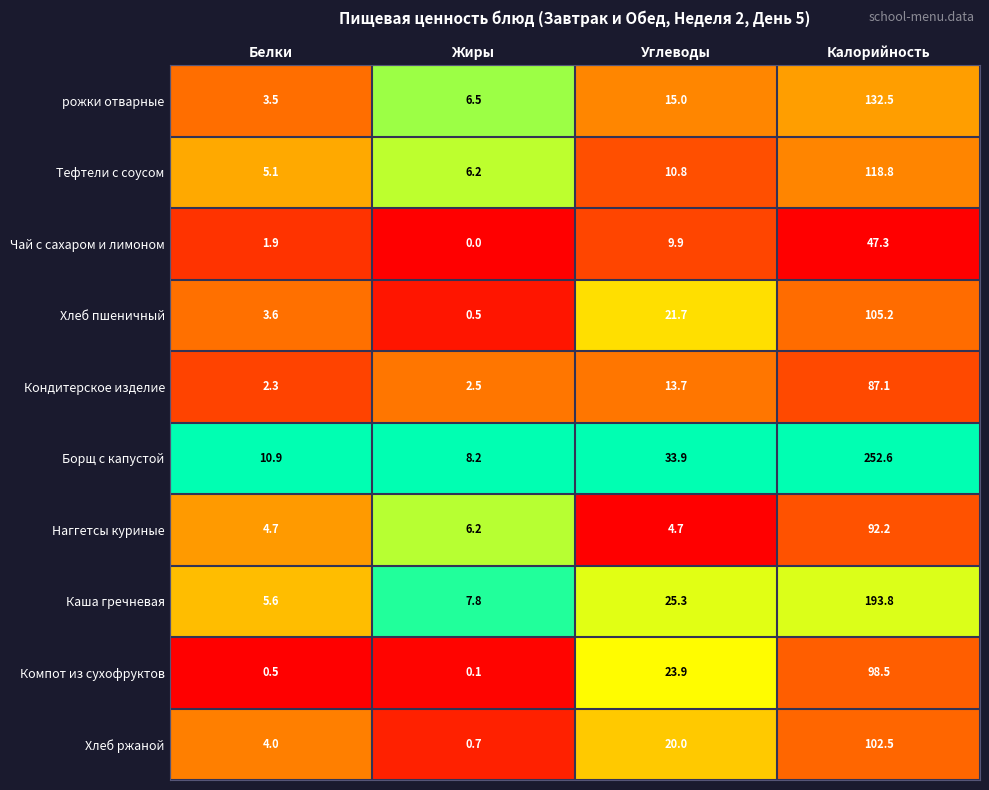

What is the difference between the second highest and minimum values in the Каша гречневая series?

19.7